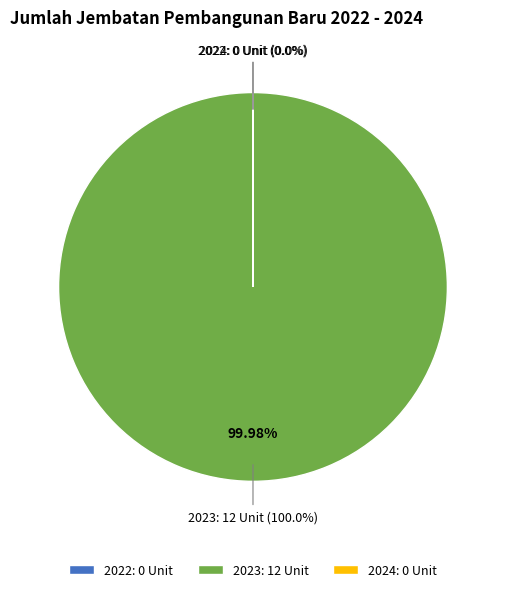

The 2024 slice represents 8% of the pie. True or false?

False